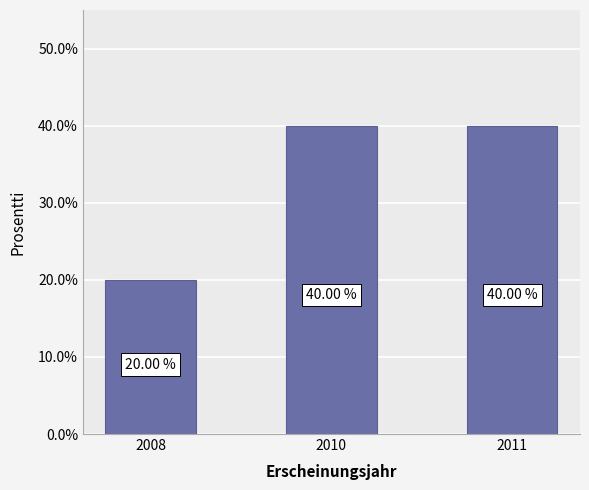

Read the value at 2010.

40